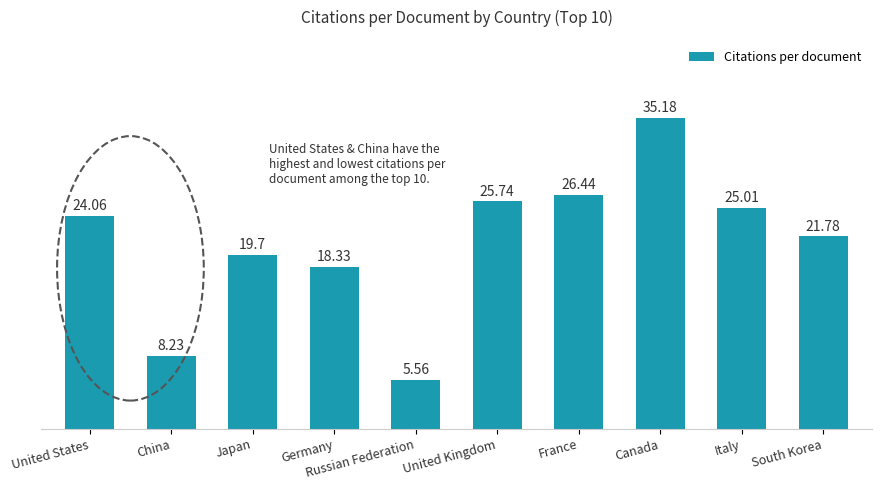

How many categories are shown in the chart?

10